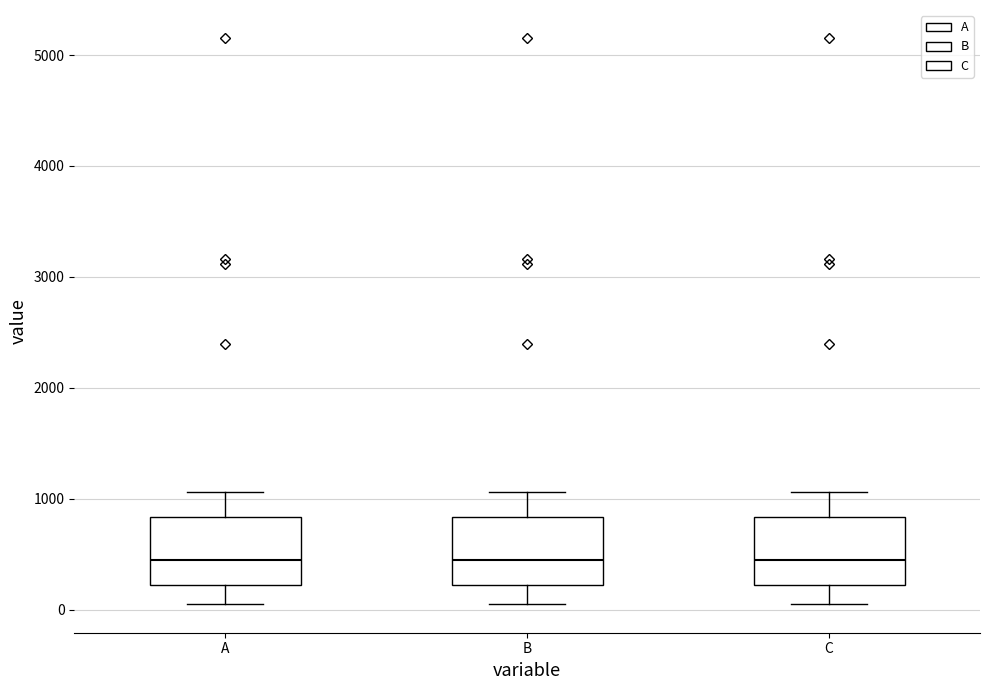

Reading left to right, transcribe this box plot: for each box, give where its median line is, the range the box spans, and where its two whiskers end, as read against the y-axis. The values are not printed on the chart, so give them approximately, as read against the axis.

A: median 500, box 200 to 800, whiskers 0 to 1100
B: median 500, box 200 to 800, whiskers 0 to 1100
C: median 500, box 200 to 800, whiskers 0 to 1100